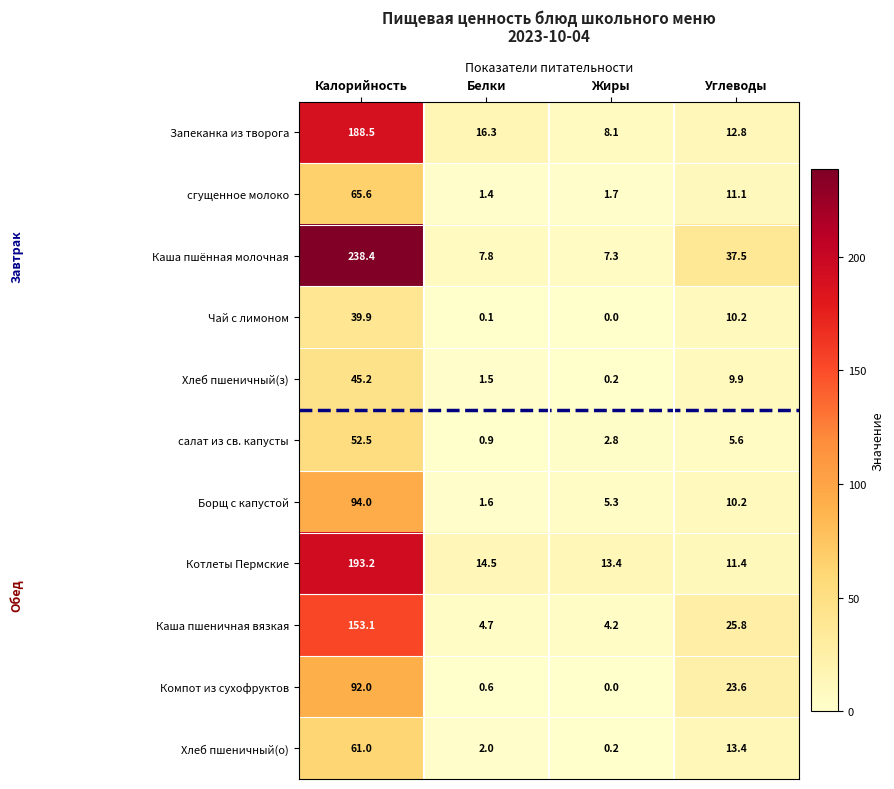

What is the difference between the Хлеб пшеничный(з) values at Углеводы and Жиры?

9.7